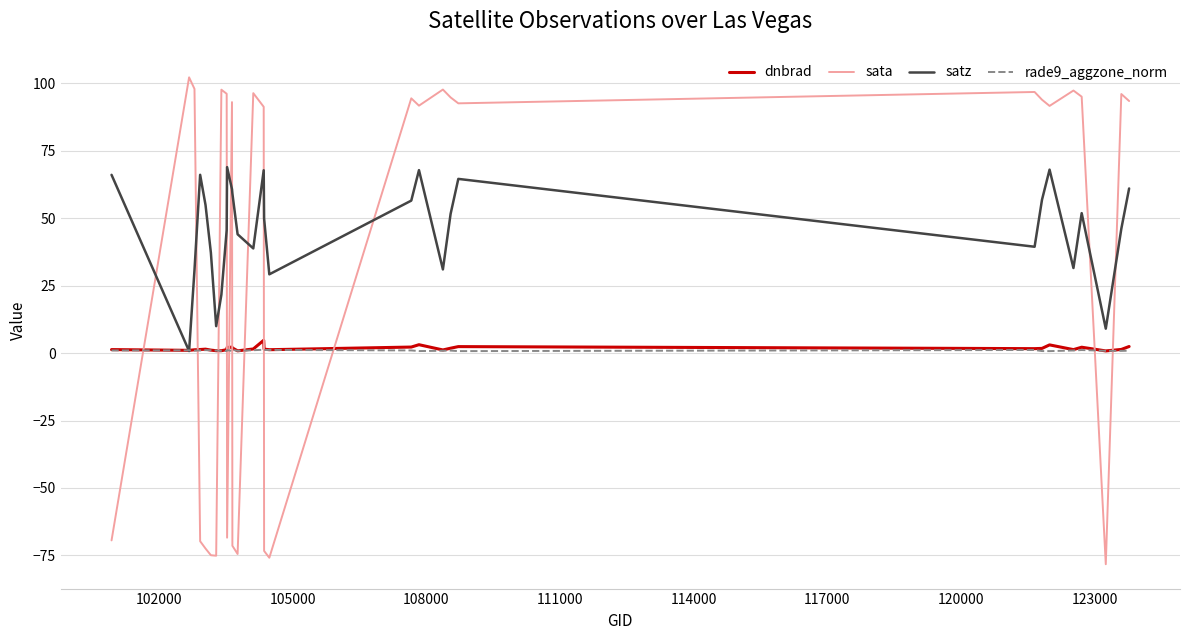

What is the difference between the second highest and minimum values in the sata series?

176.1